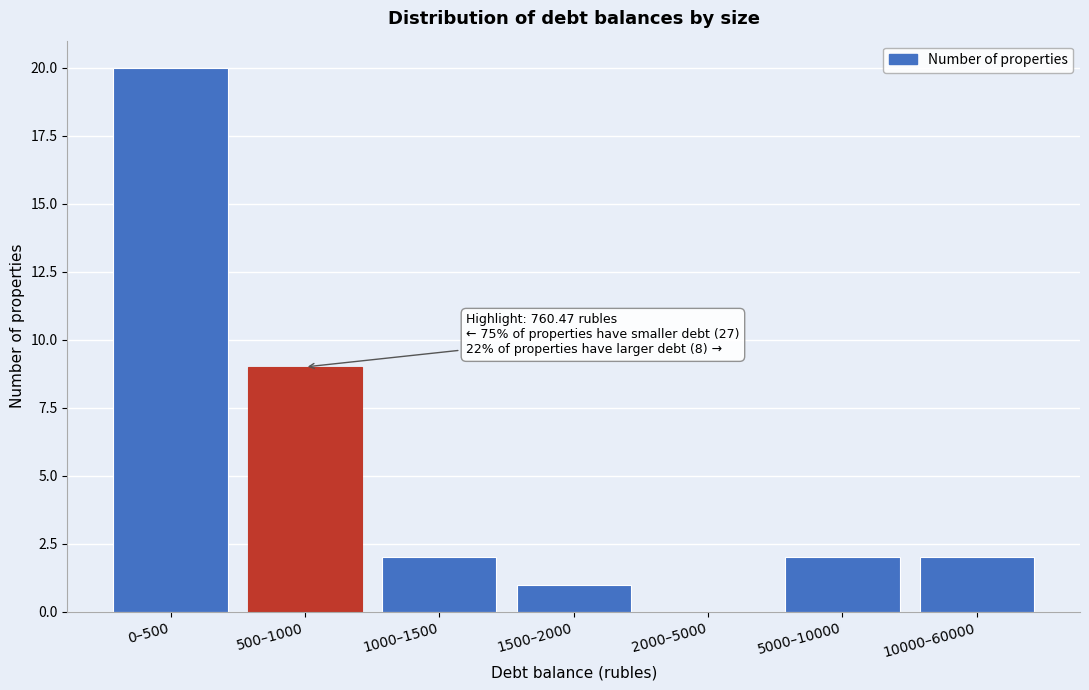

Reading left to right, transcribe all the data shown in this chart.

0–500=20	500–1000=9	1000–1500=2	1500–2000=1	2000–5000=0	5000–10000=2	10000–60000=2